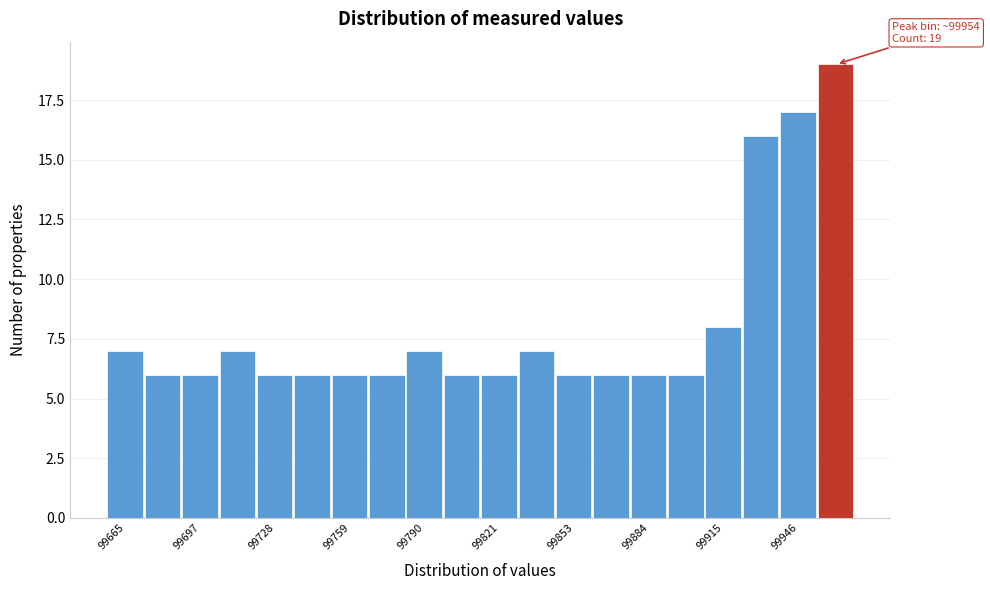

Around what value on the x-axis is the tallest bar? Give the approximate position of its centre, as read against the axis.

99960